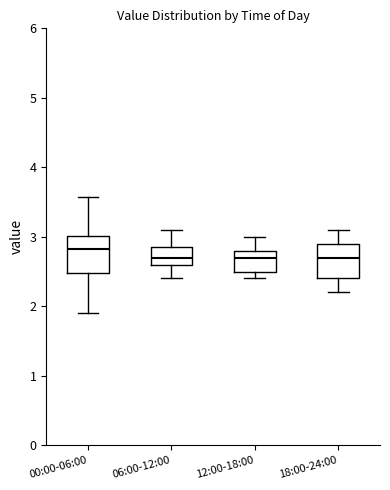

Reading left to right, read every box against the y-axis: the position of its median line, the range the box covers, and the ends of its whiskers. The values are not printed on the chart, so give them approximately, as read against the axis.

00:00-06:00: median 2.8, box 2.5 to 3.0, whiskers 1.9 to 3.6
06:00-12:00: median 2.7, box 2.6 to 2.9, whiskers 2.4 to 3.1
12:00-18:00: median 2.7, box 2.5 to 2.8, whiskers 2.4 to 3.0
18:00-24:00: median 2.7, box 2.4 to 2.9, whiskers 2.2 to 3.1